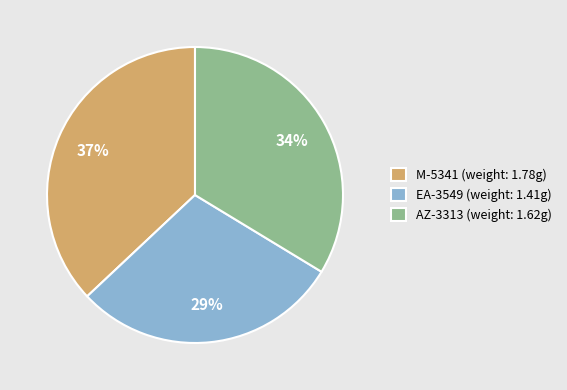

Which slice is the smallest?

EA-3549